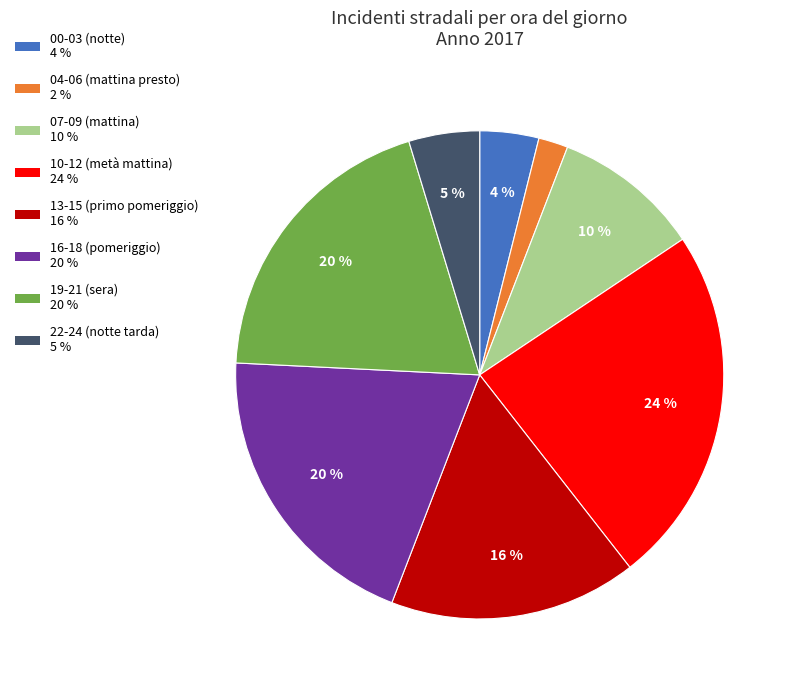

Count the number of slices in the pie.

8